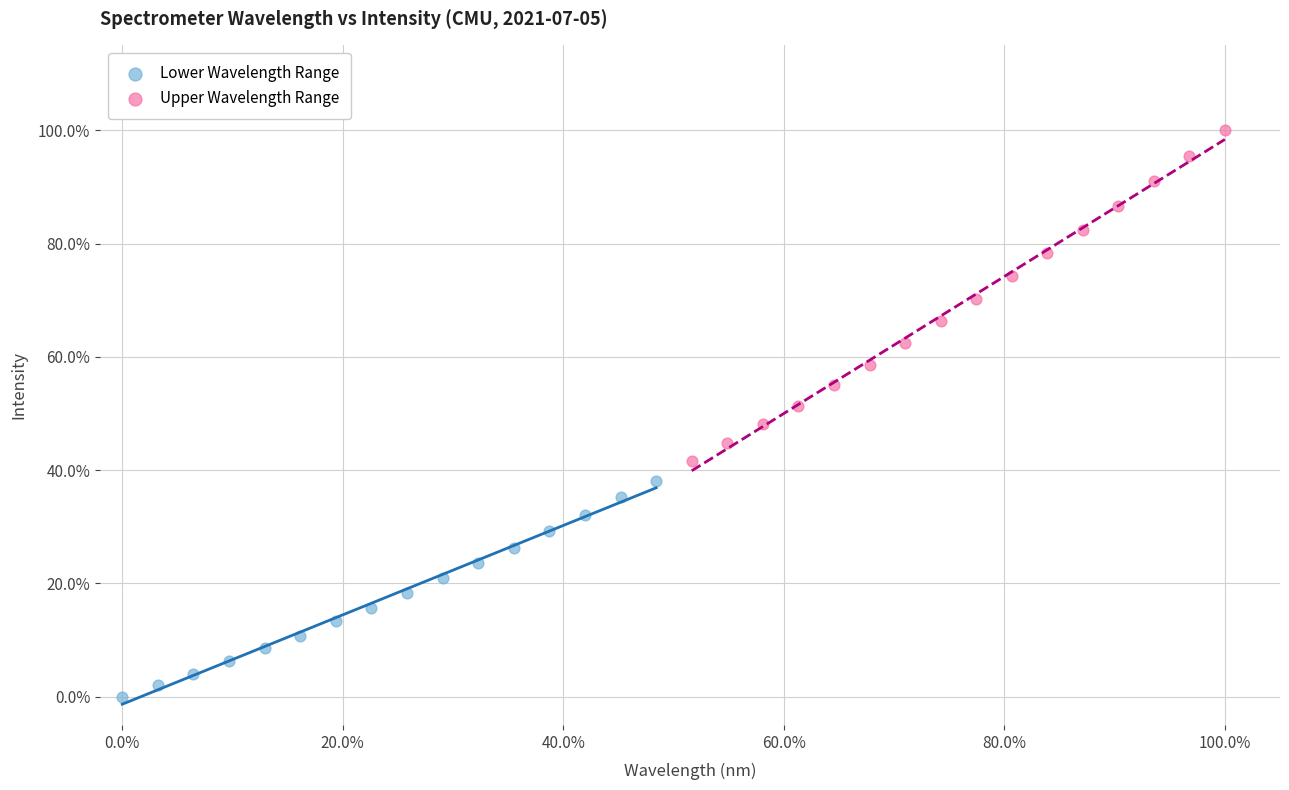

What are all the series names shown in the legend?

Lower Wavelength Range, Upper Wavelength Range